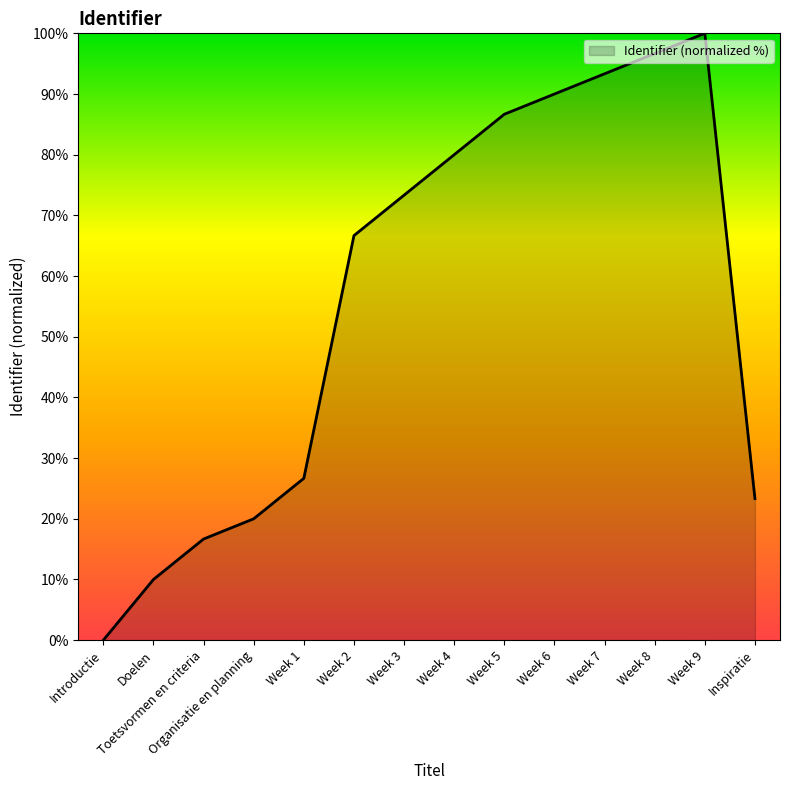

What position from the left is Week 7?

11